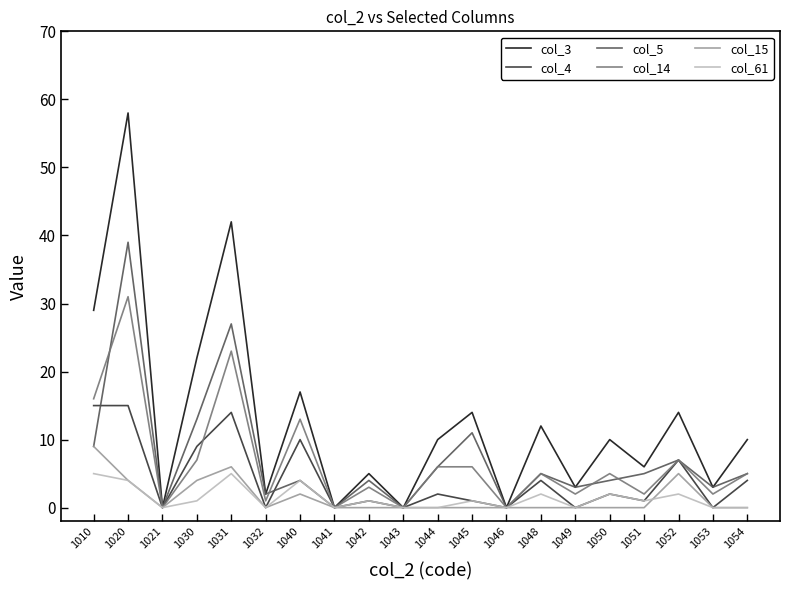

Reading left to right, what are all the values shown in this chart?

col_3: 29	58	0	22	42	2	17	0	5	0	10	14	0	12	3	10	6	14	3	10
col_4: 15	15	0	9	14	0	10	0	1	0	2	1	0	4	0	2	1	7	0	4
col_5: 9	39	0	13	27	2	4	0	4	0	6	11	0	5	3	4	5	7	3	5
col_14: 16	31	0	7	23	1	13	0	3	0	6	6	0	5	2	5	2	7	2	5
col_15: 9	4	0	4	6	0	2	0	0	0	0	0	0	0	0	0	0	5	0	0
col_61: 5	4	0	1	5	0	4	0	1	0	0	1	0	2	0	2	1	2	0	0